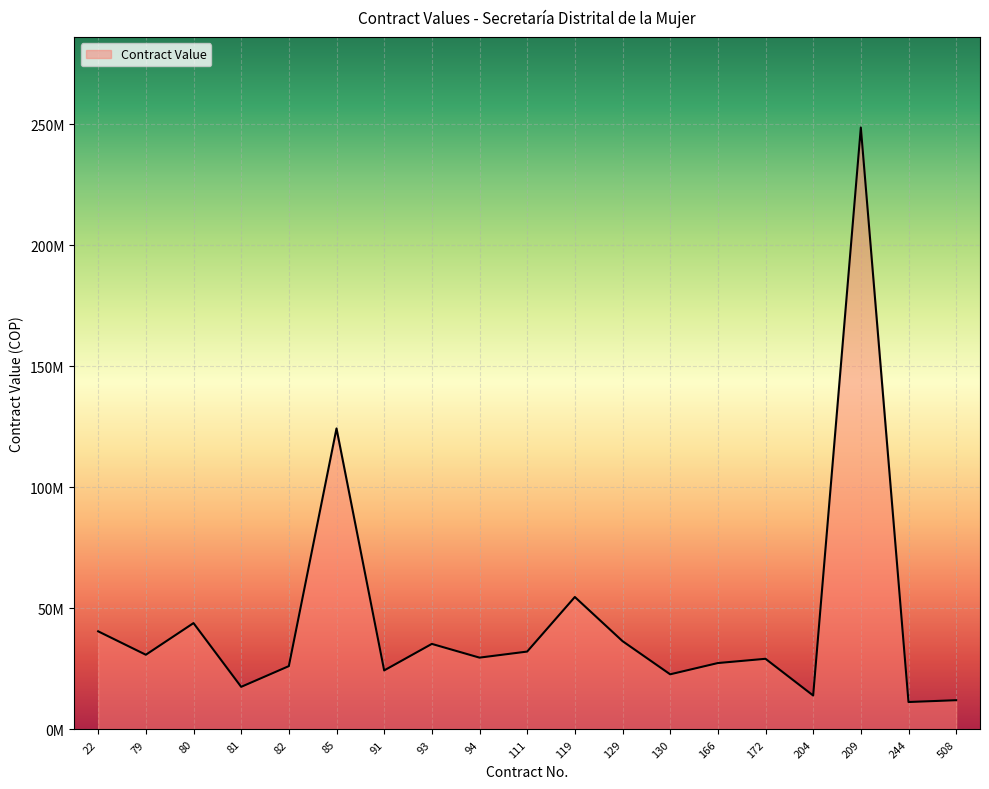

What is the difference between the maximum and second lowest values?

236684000